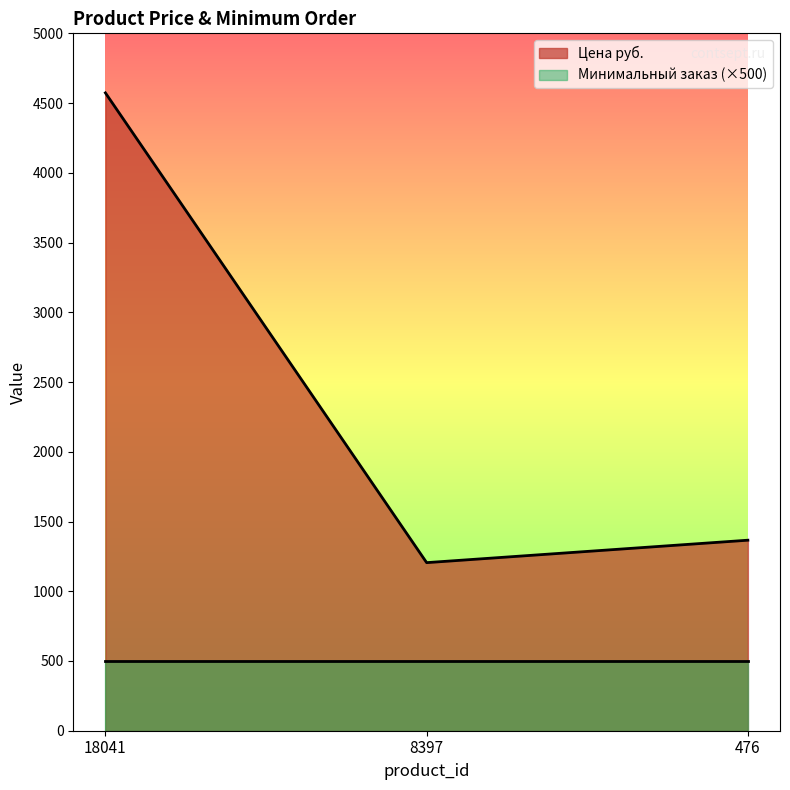

How many lines are shown in the chart?

2